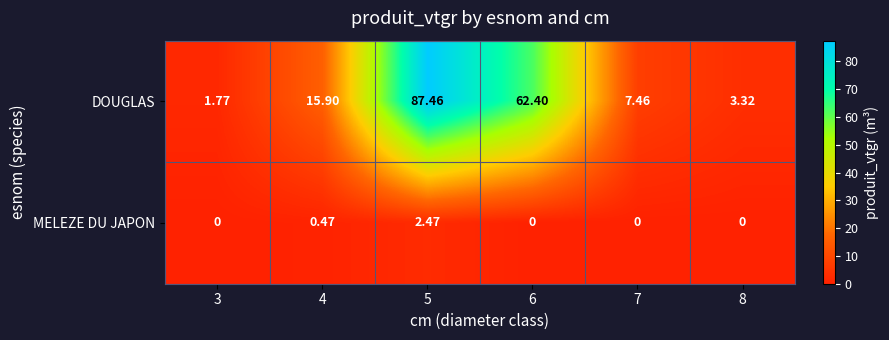

List the series in order of their overall mean, lowest first.

MELEZE DU JAPON, DOUGLAS